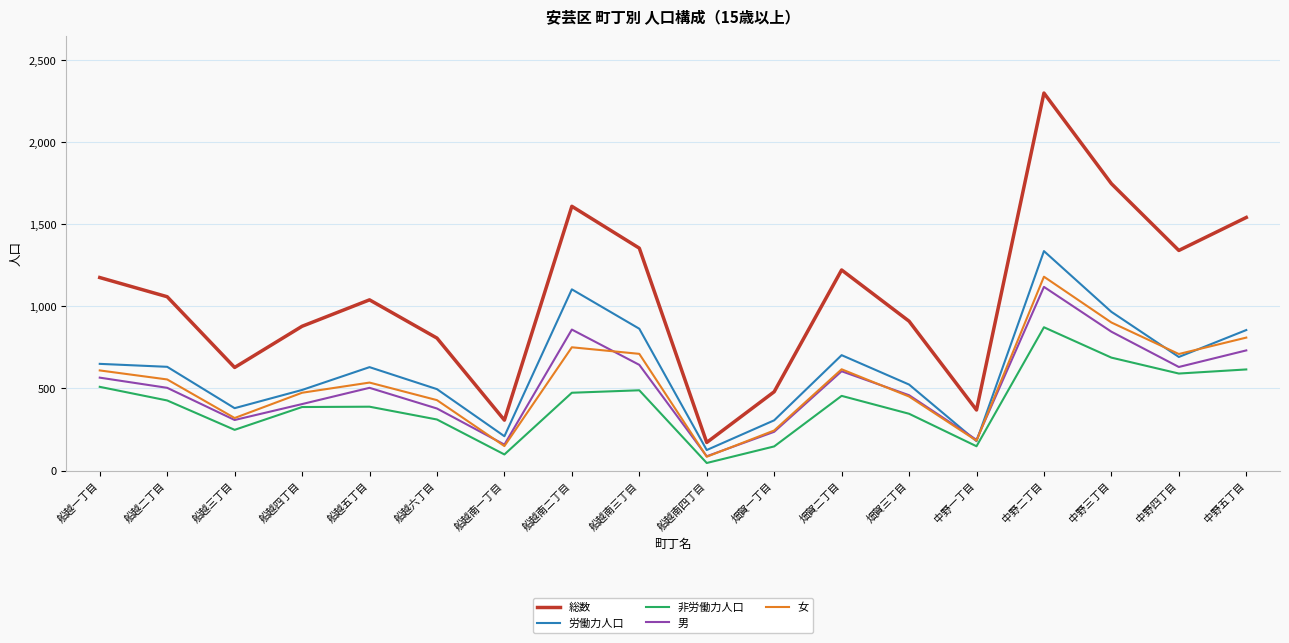

Rank the series at 船越二丁目 from lowest to highest value.

非労働力人口, 男, 女, 労働力人口, 総数